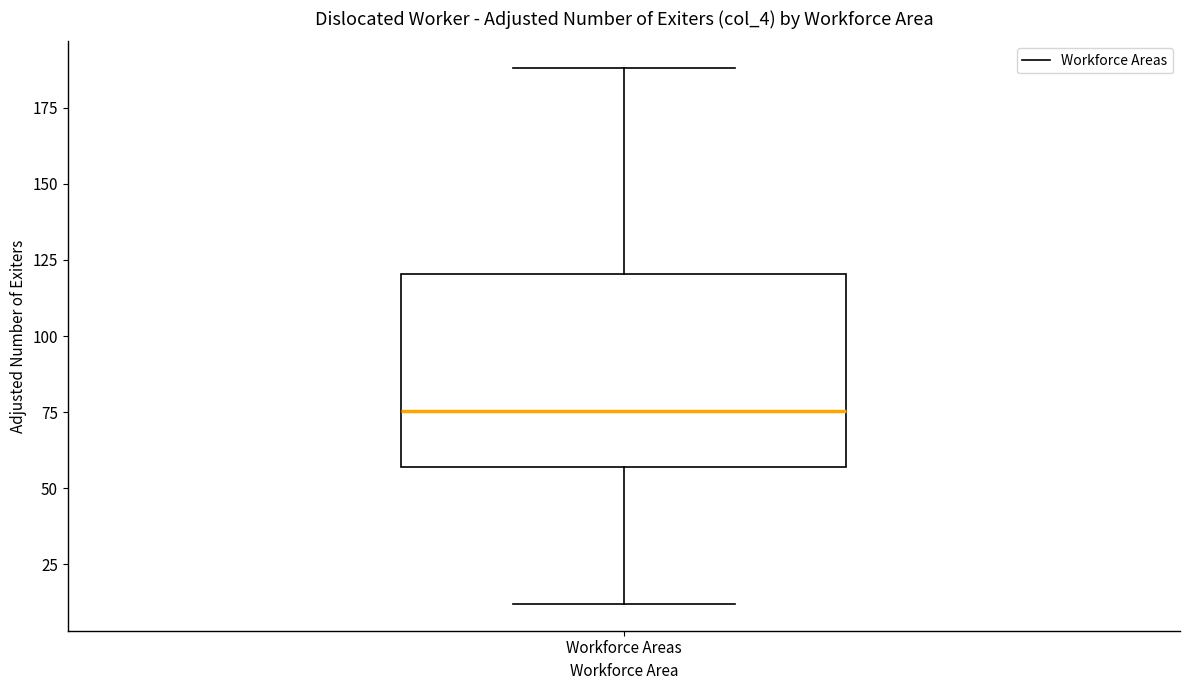

Read this box plot against the y-axis: the position of the median line, the range covered by the box, and the ends of both whiskers. The values are not printed on the chart, so give them approximately, as read against the axis.

median 75, box 55 to 120, whiskers 10 to 190